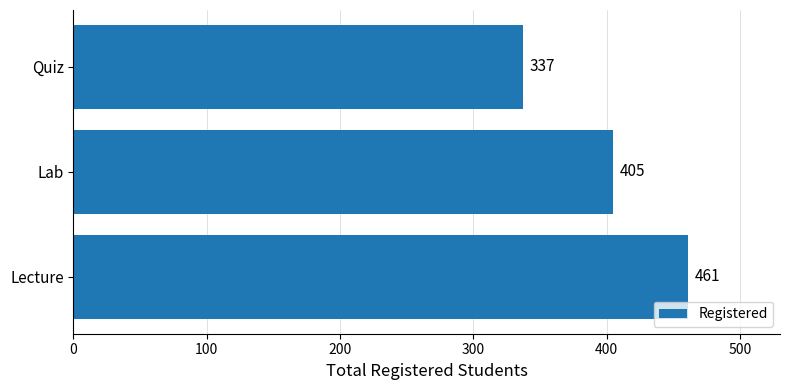

Between Lab and Lecture, which is larger?

Lecture